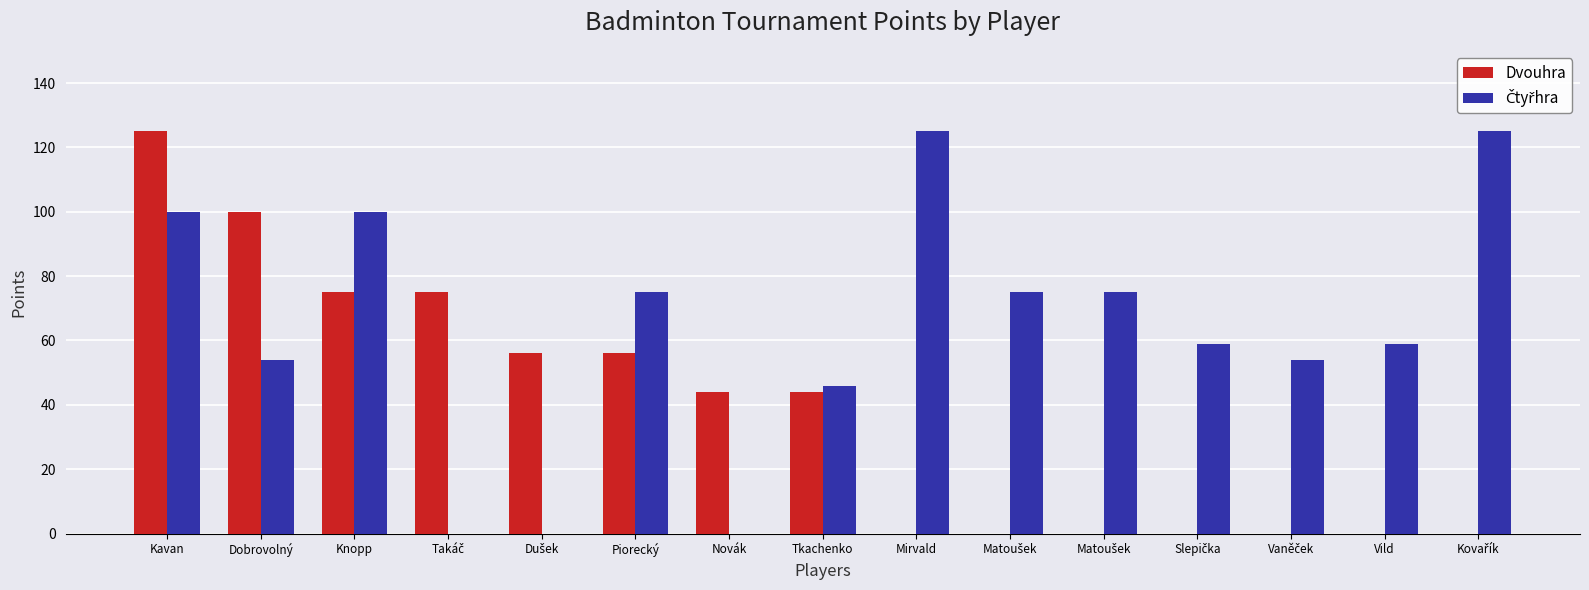

What is the difference between the maximum and minimum values in the Čtyřhra series?

125